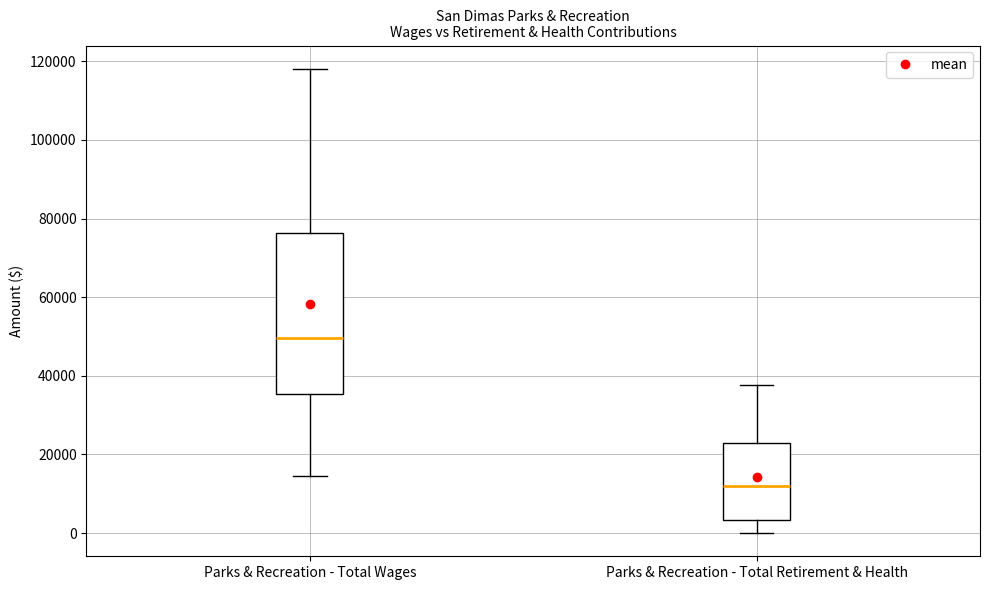

Where does the upper whisker of the box for Parks & Recreation - Total Retirement & Health end on the y-axis? The values are not printed on the chart, so give them approximately, as read against the axis.

38000